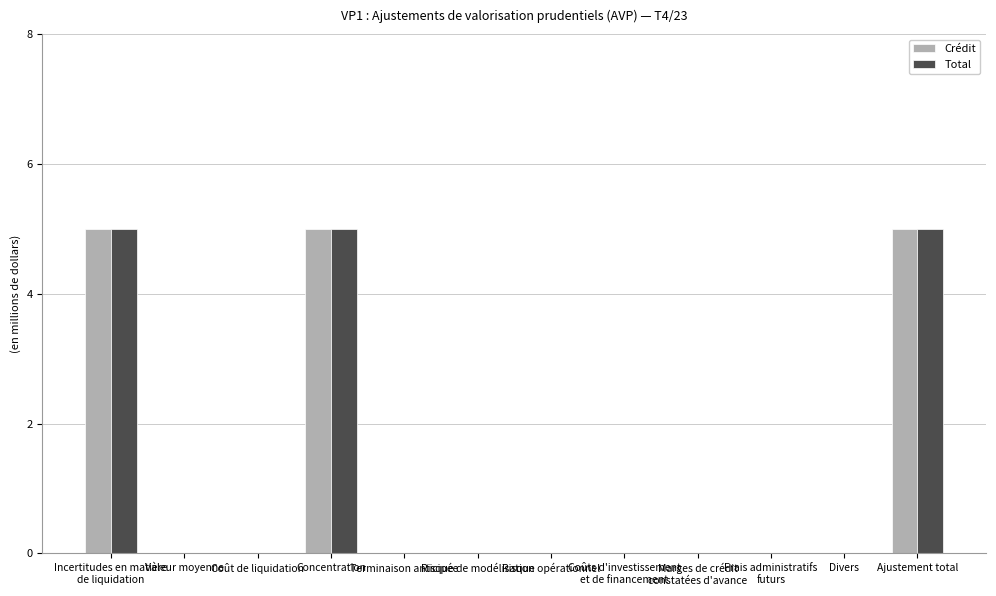

How many data points does each series have?

12